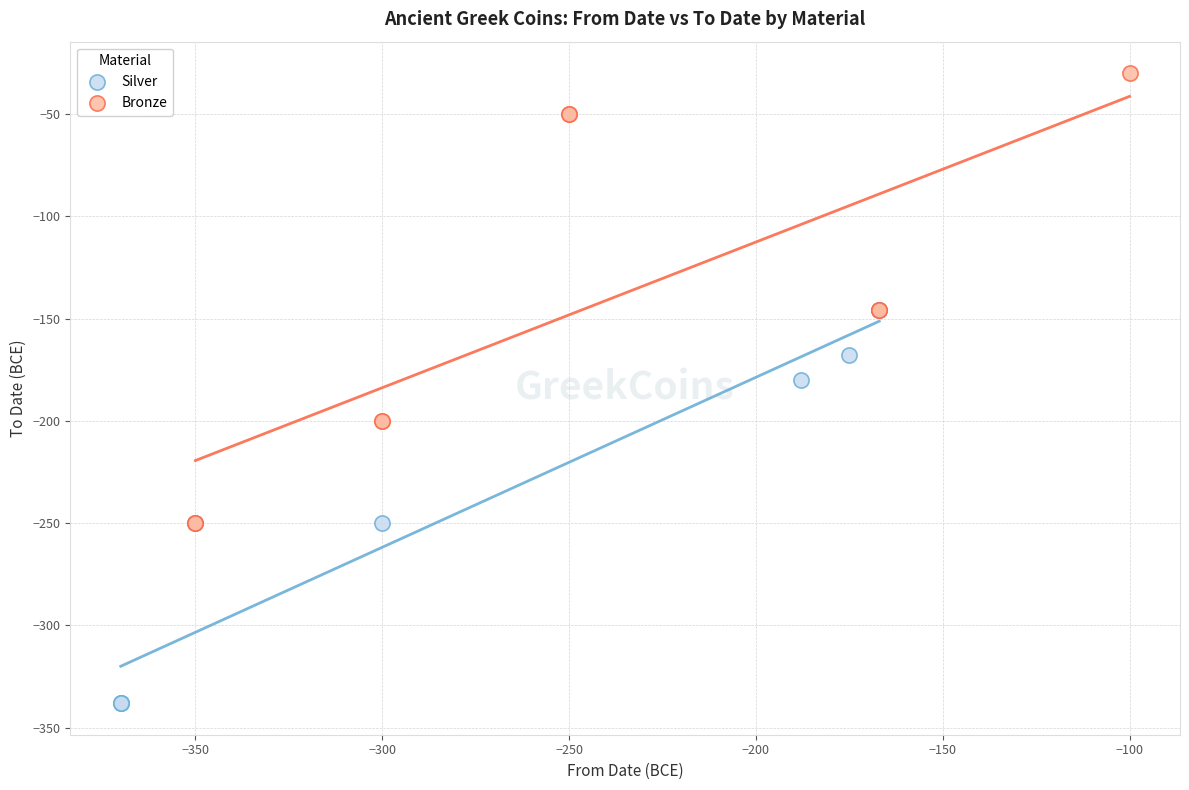

Which series contains the lowest Y value?

Silver